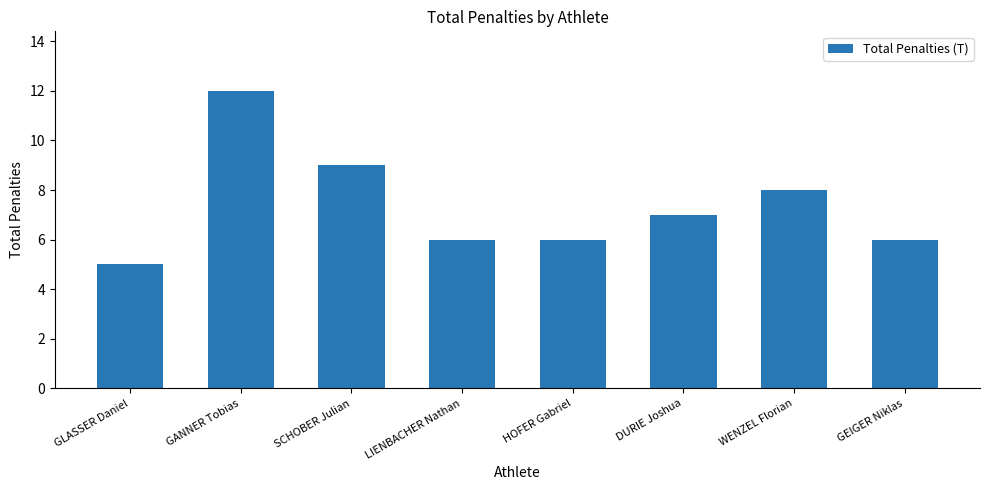

Reading right to left, what are all the values shown in this chart?

GEIGER Niklas=6	WENZEL Florian=8	DURIE Joshua=7	HOFER Gabriel=6	LIENBACHER Nathan=6	SCHOBER Julian=9	GANNER Tobias=12	GLASSER Daniel=5